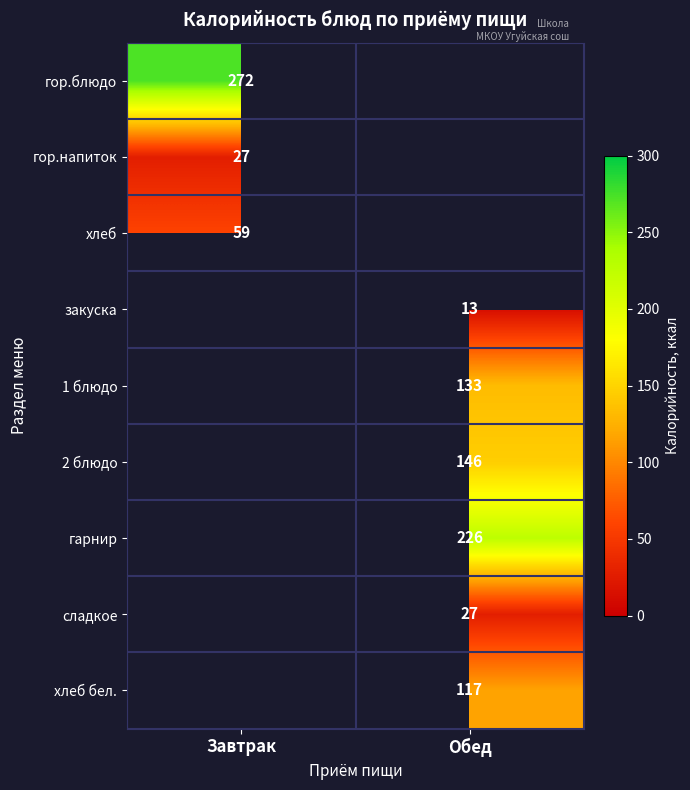

The value of гор.блюдо at Завтрак is 416. True or false?

False